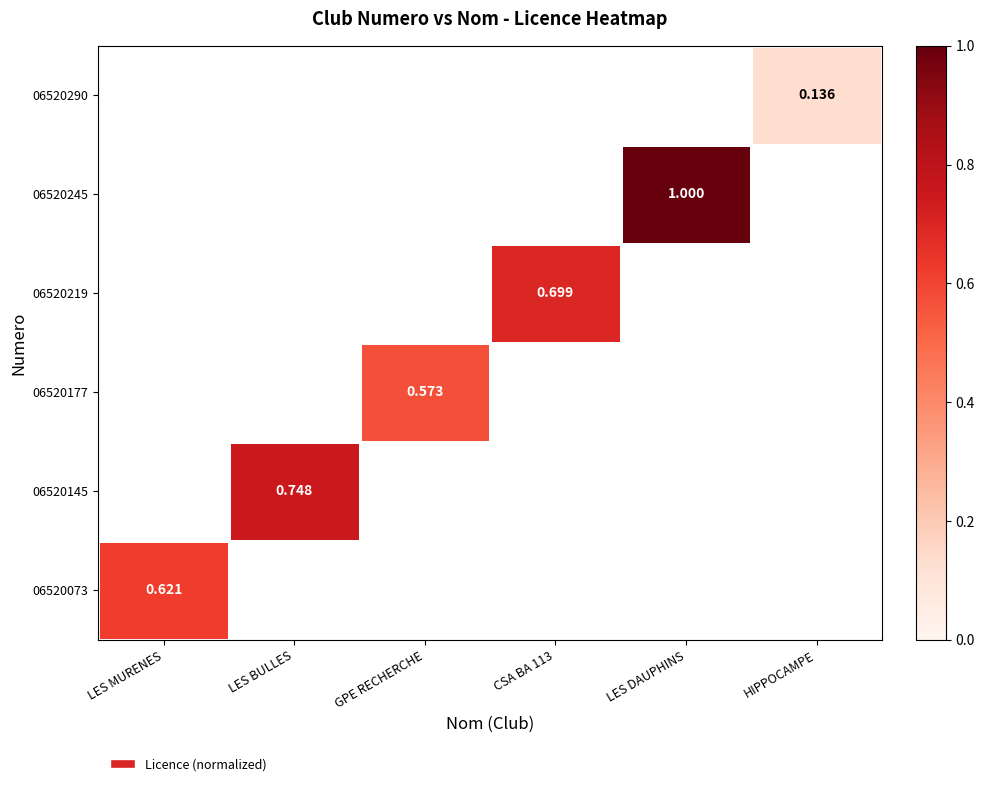

What is the maximum value for 06520073?

0.6